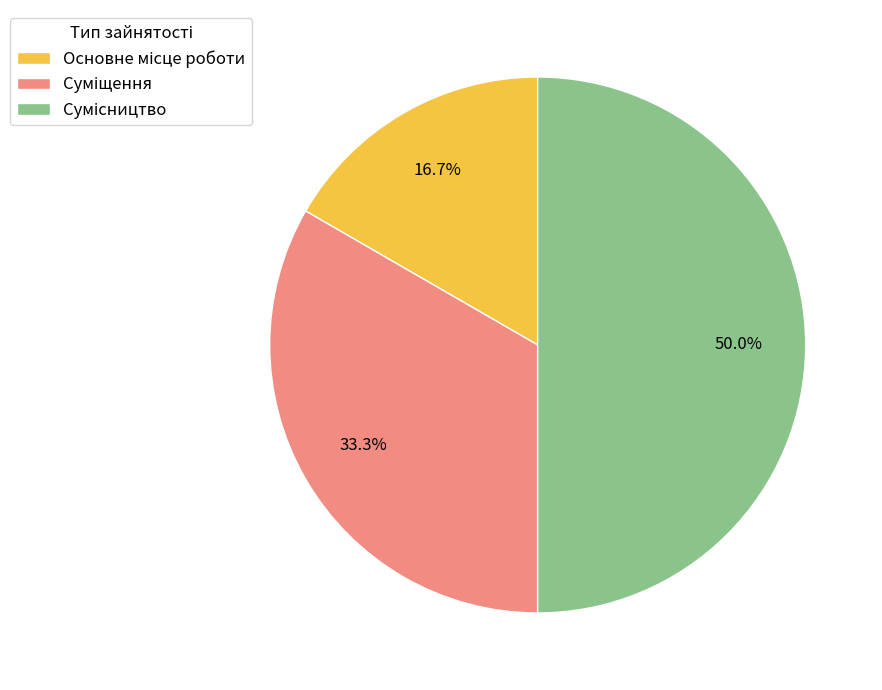

Count the number of slices in the pie.

3